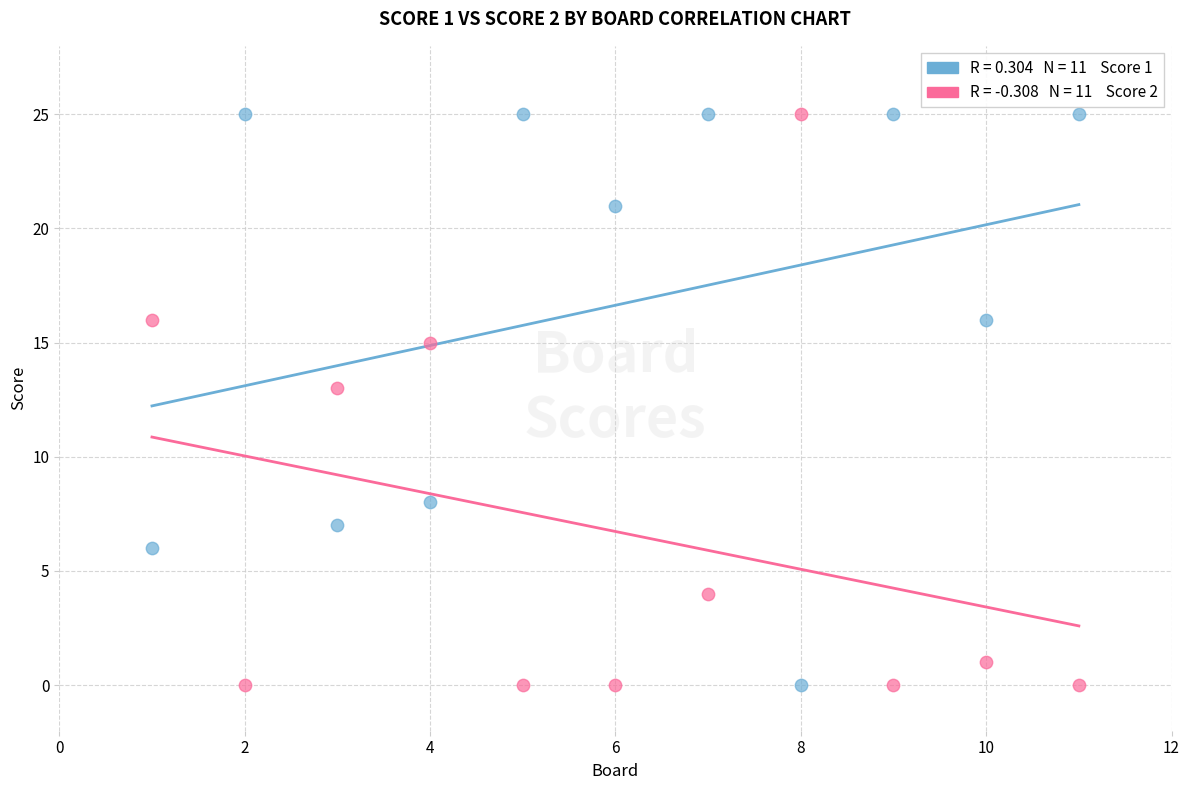

Across all series, what Y value is closest to 12?

13